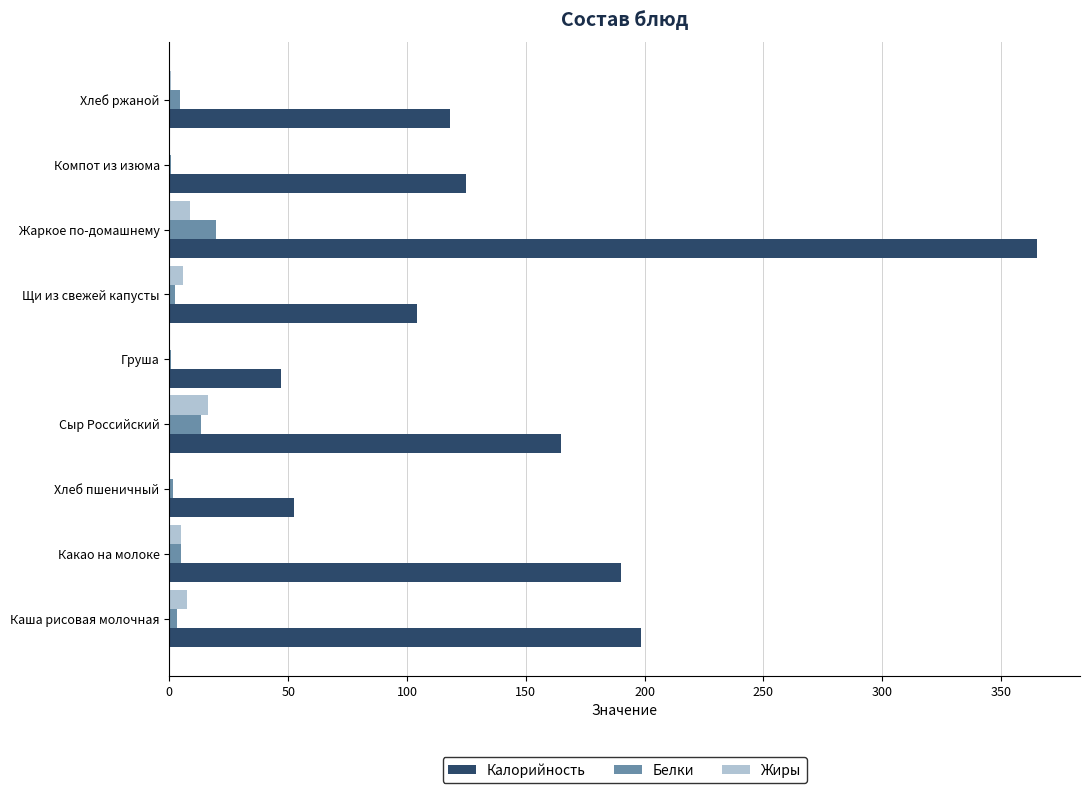

What is the sum of all Белки values?

51.4